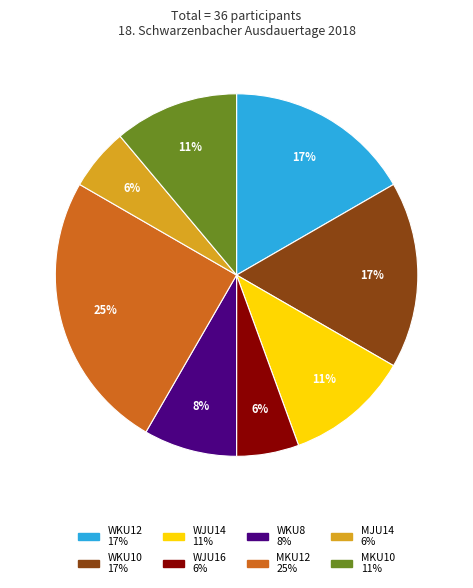

Combined, do MJU14 and WKU12 account for over 50%?

No